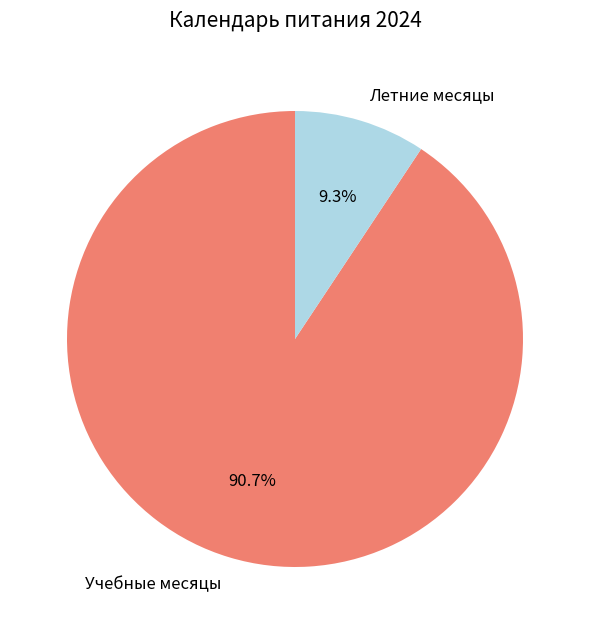

Rank the categories by value from lowest to highest.

Летние месяцы, Учебные месяцы